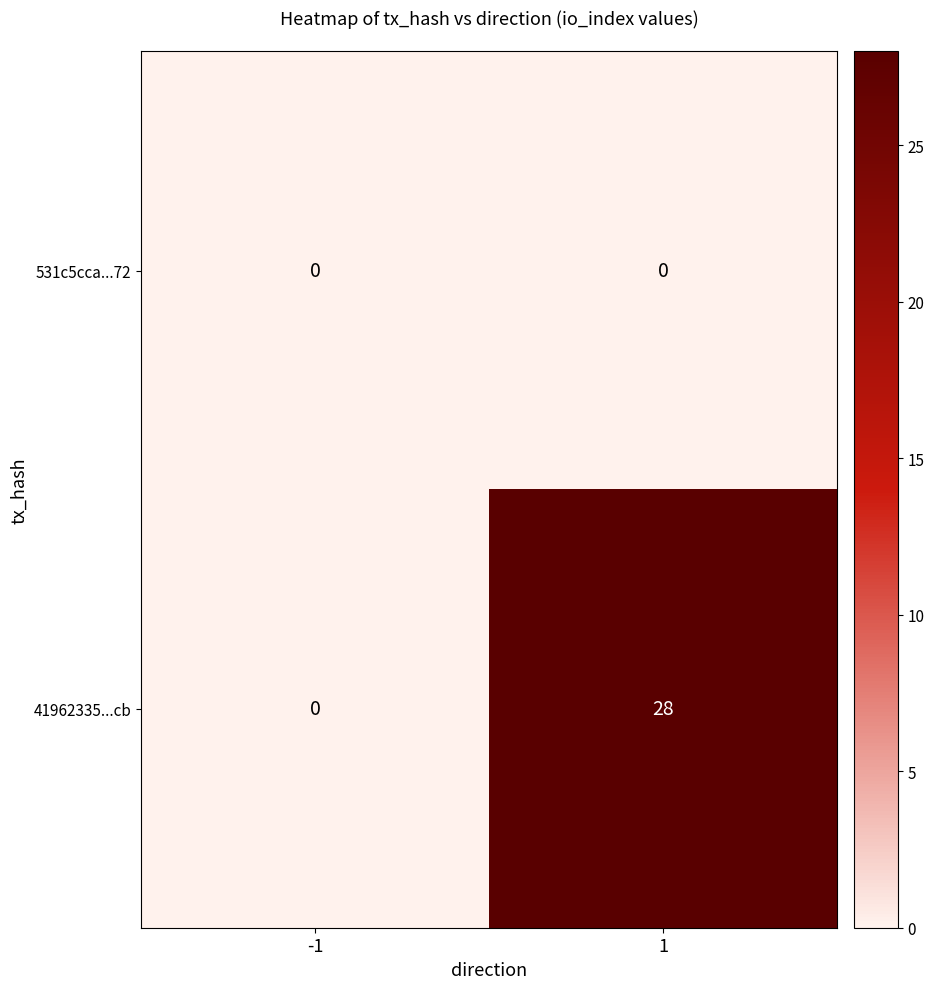

True or false: 531c5cca...72 has a value of 0 at -1.

True